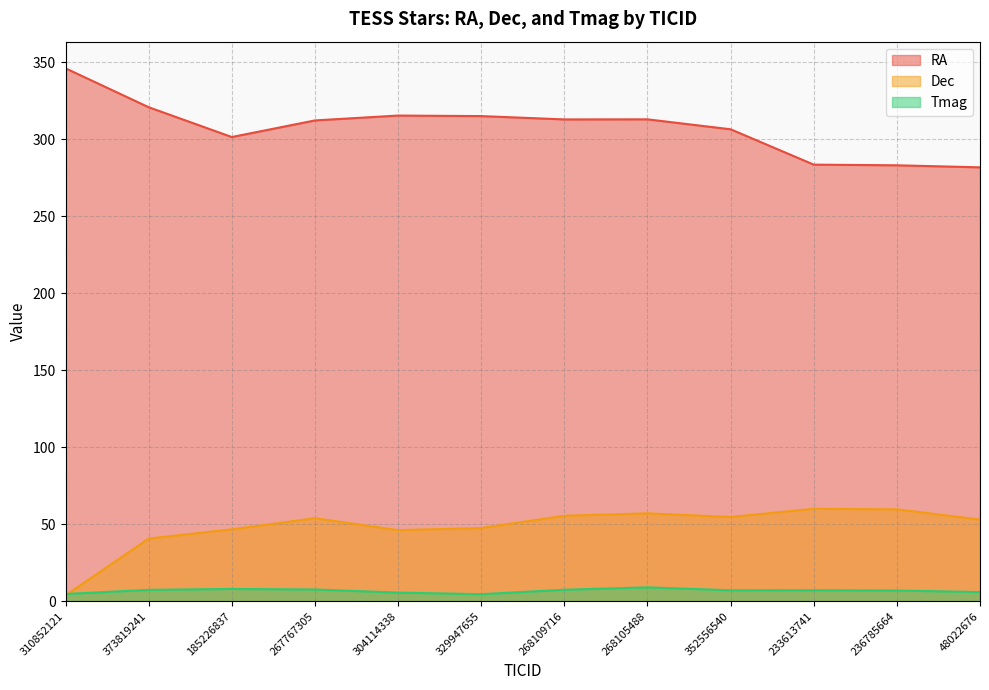

At how many categories does at least one series exceed 275?

12